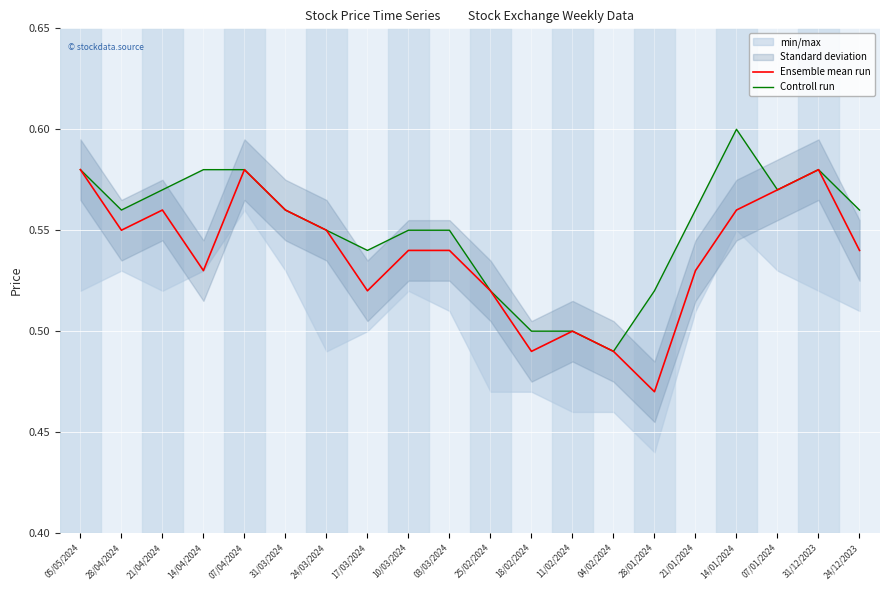

List the labels in order of Ensemble mean run value, largest first.

05/05/2024, 07/04/2024, 31/12/2023, 07/01/2024, 21/04/2024, 31/03/2024, 14/01/2024, 28/04/2024, 24/03/2024, 10/03/2024, 03/03/2024, 24/12/2023, 14/04/2024, 21/01/2024, 17/03/2024, 25/02/2024, 11/02/2024, 18/02/2024, 04/02/2024, 28/01/2024